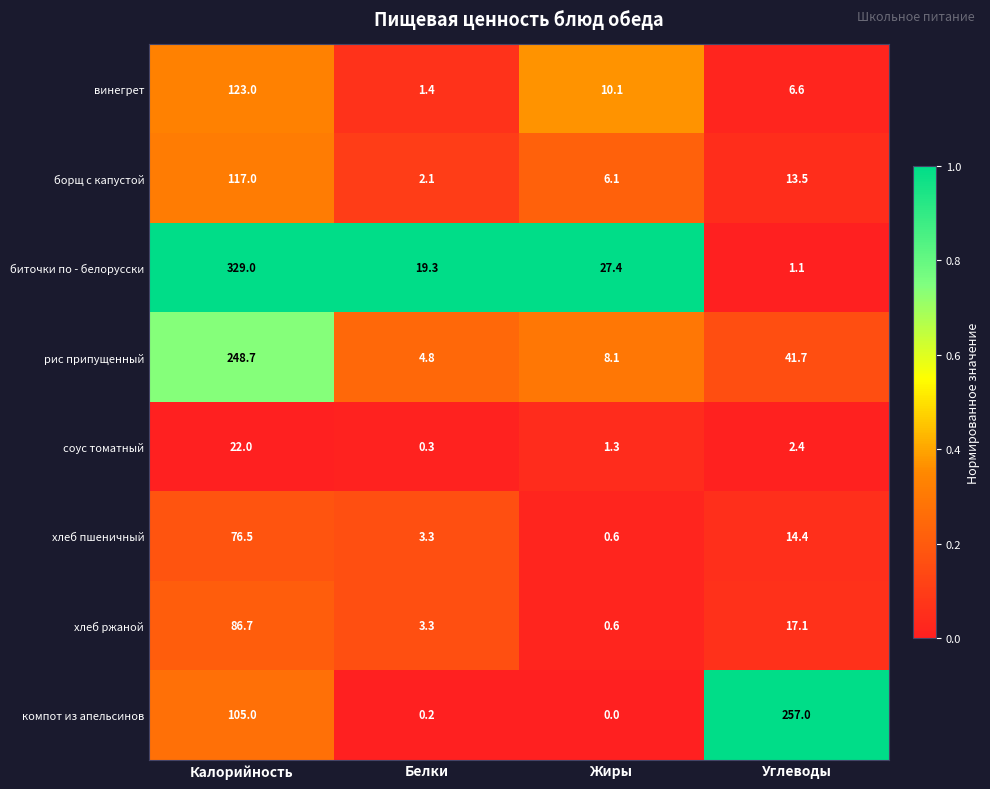

Is it true that винегрет equals 123.0 at Калорийность?

True